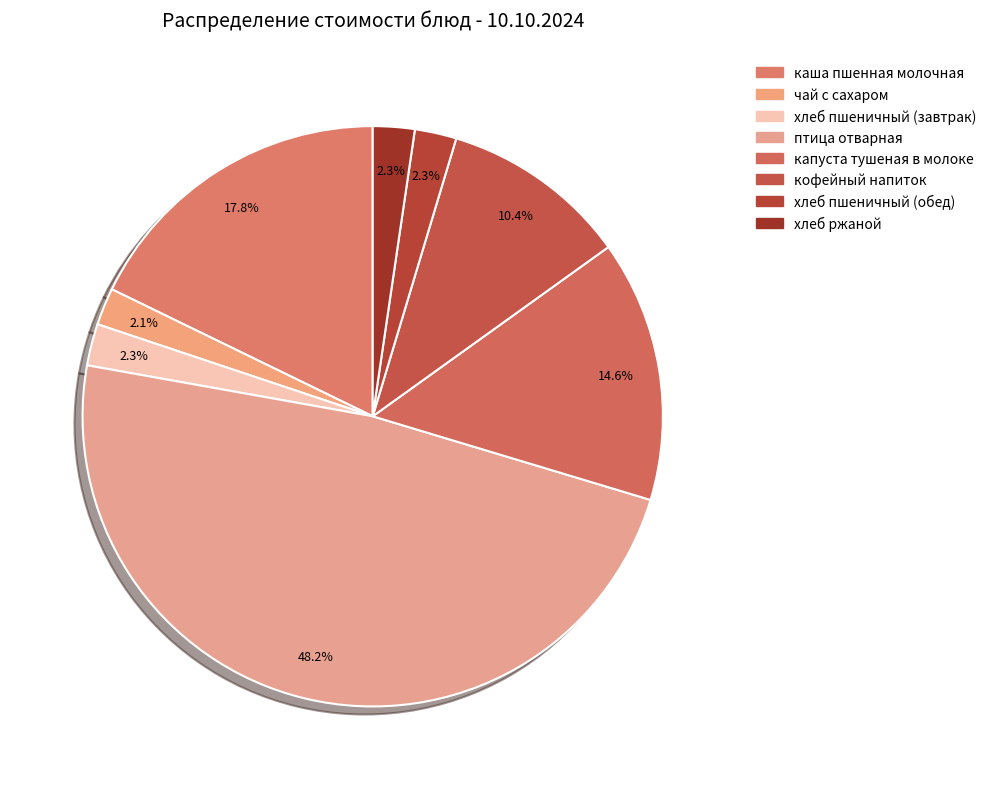

How many slices are in this pie chart?

8